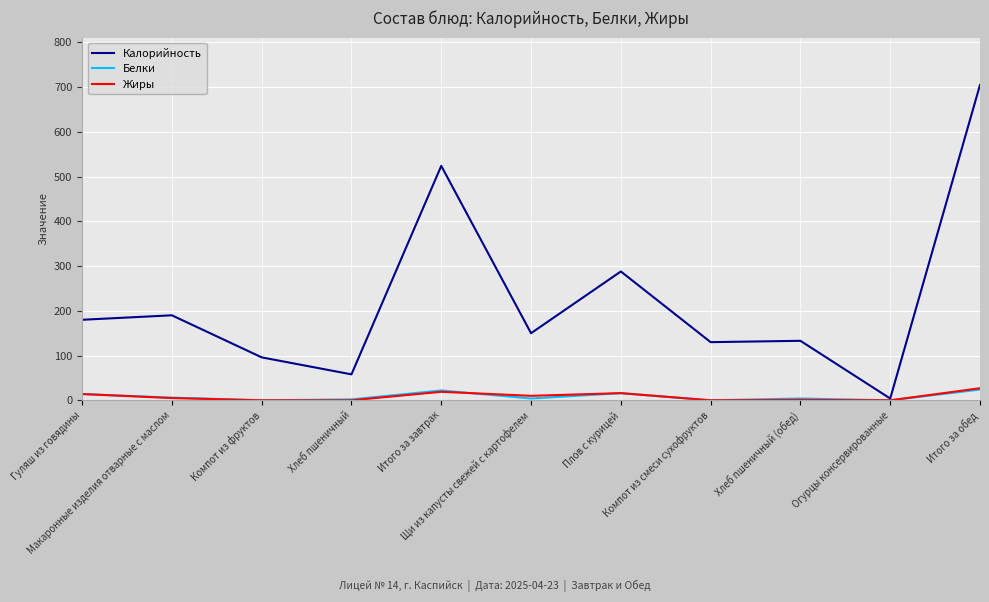

The value of Калорийность at Итого за завтрак is 761. True or false?

False